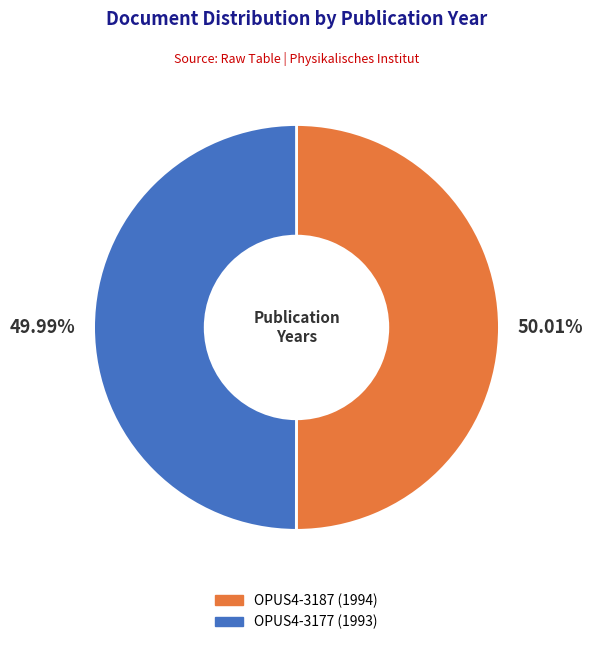

Does any single category account for the majority?

Yes